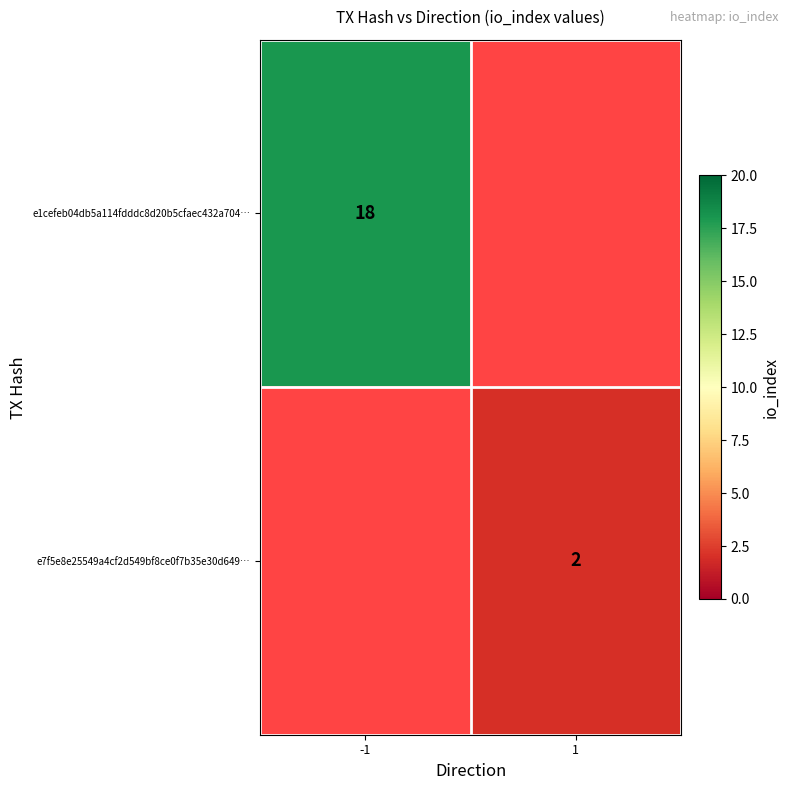

The value of e7f5e8e25549a4cf2d549bf8ce0f7b35e30d649… at 1 is 2. True or false?

True